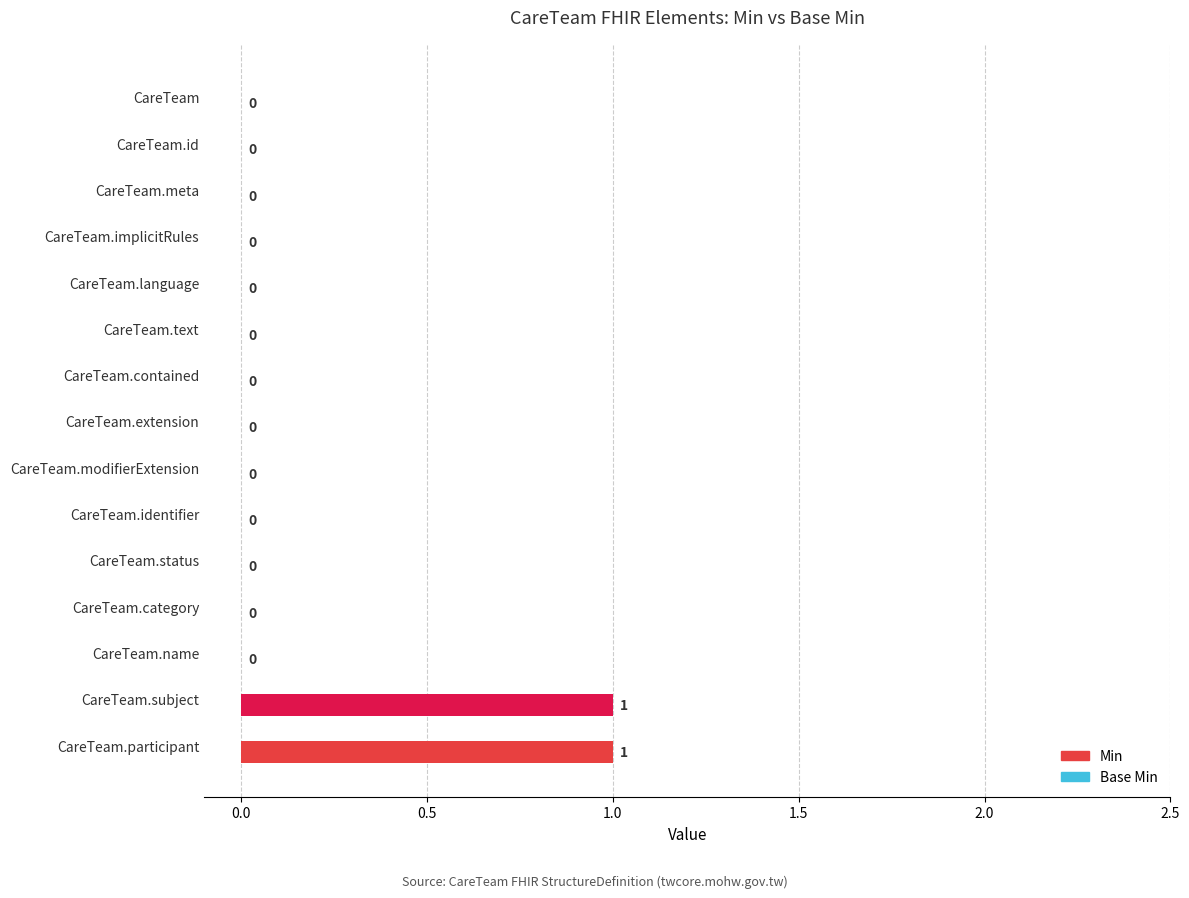

What is the change in value from CareTeam.implicitRules to CareTeam.subject?

+1